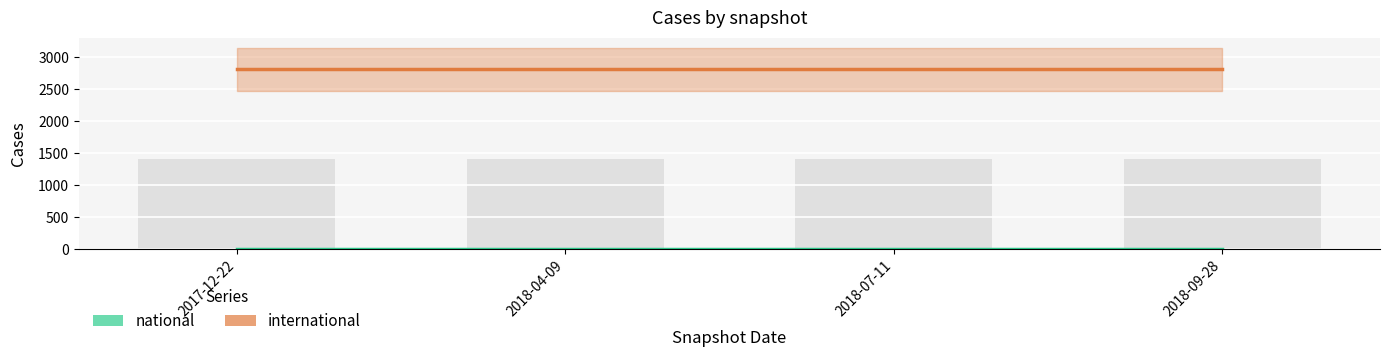

Rank the series by their maximum value, from highest to lowest.

international, national